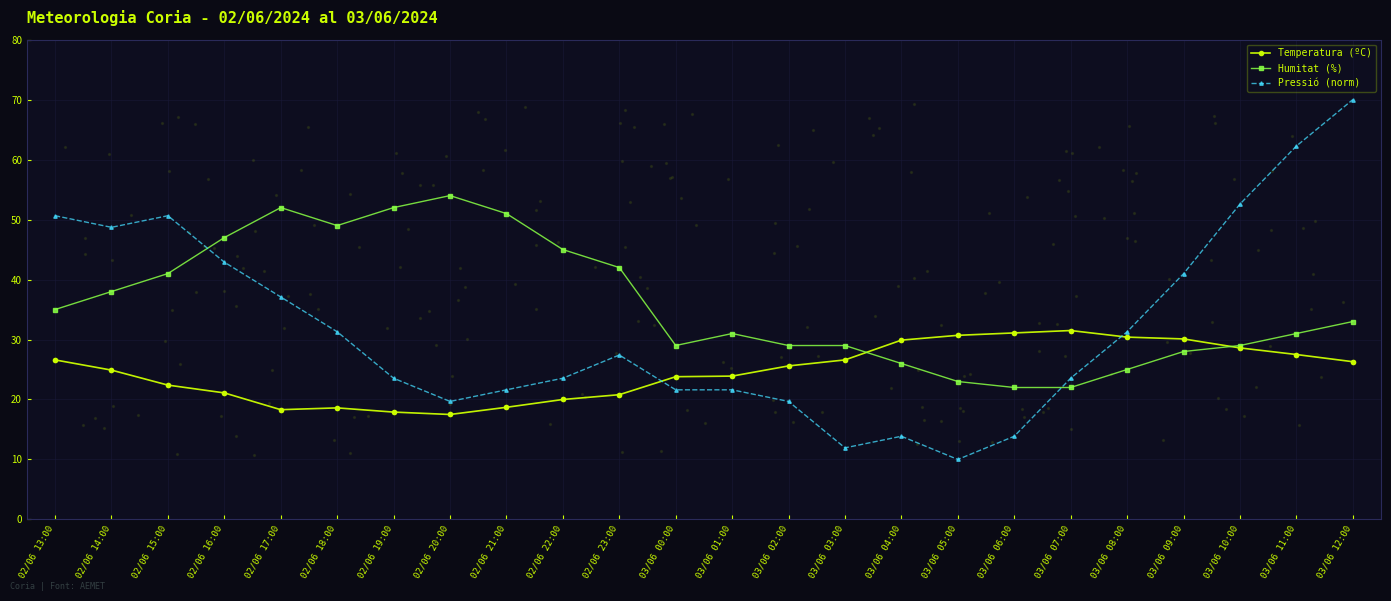

What are all the series names shown in the legend?

Temperatura (ºC), Humitat (%), Pressió (norm)